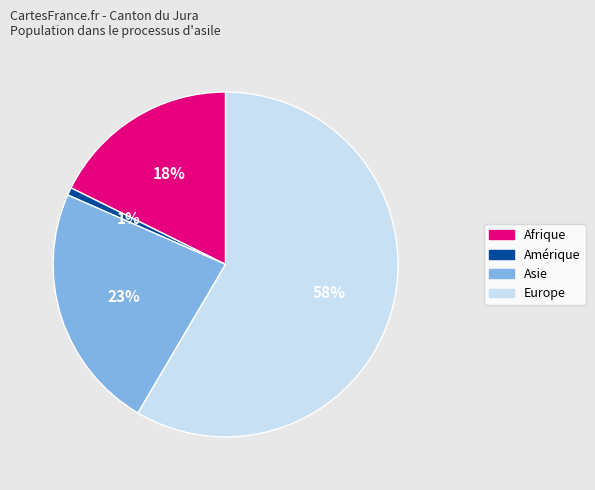

To the nearest percent, what is the average slice percentage?

25%